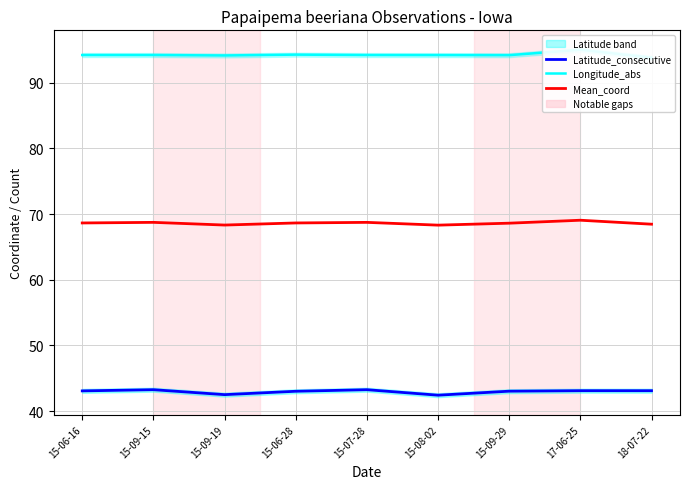

True or false: Longitude_abs and Latitude_consecutive intersect in this chart.

False